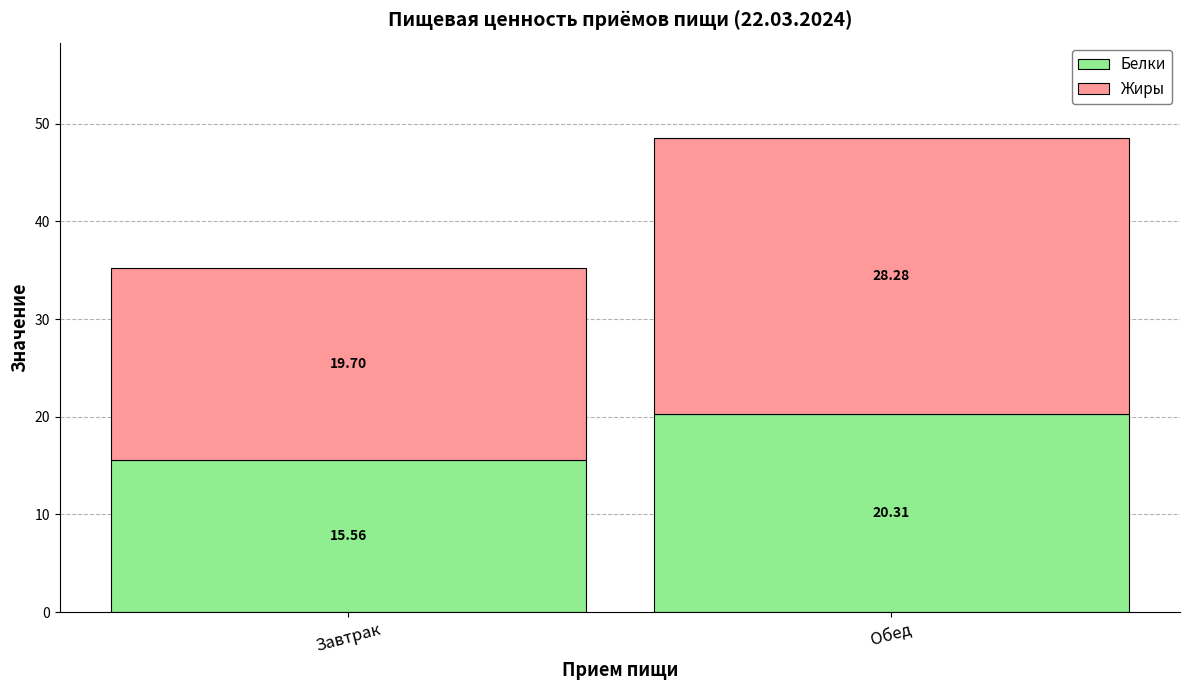

At which label does Белки reach its minimum?

Завтрак